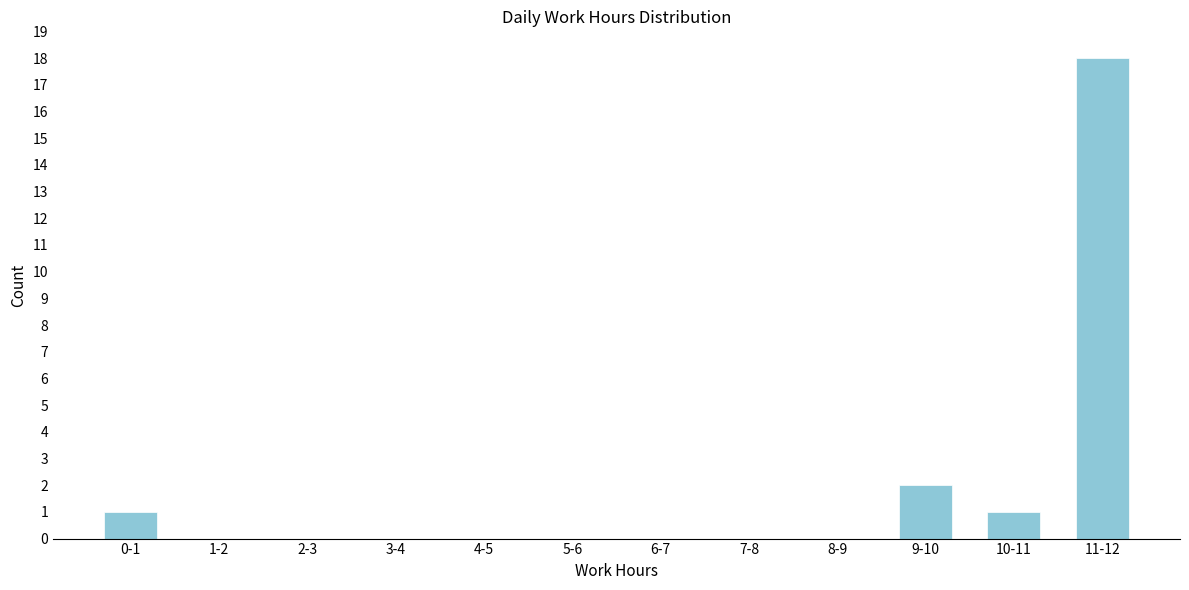

Reading left to right, what are all the values shown in this chart?

0-1=1	1-2=0	2-3=0	3-4=0	4-5=0	5-6=0	6-7=0	7-8=0	8-9=0	9-10=2	10-11=1	11-12=18